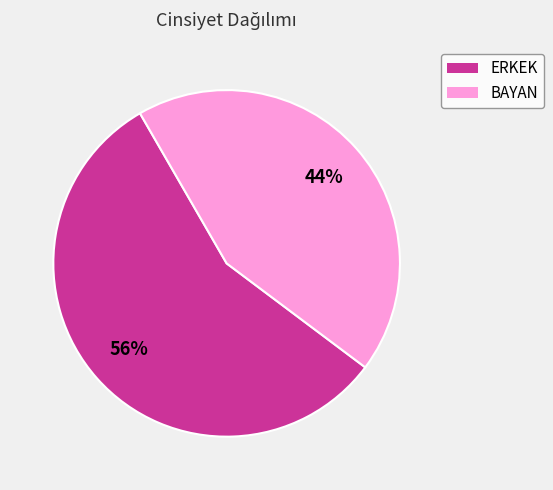

Which slice is the smallest?

BAYAN